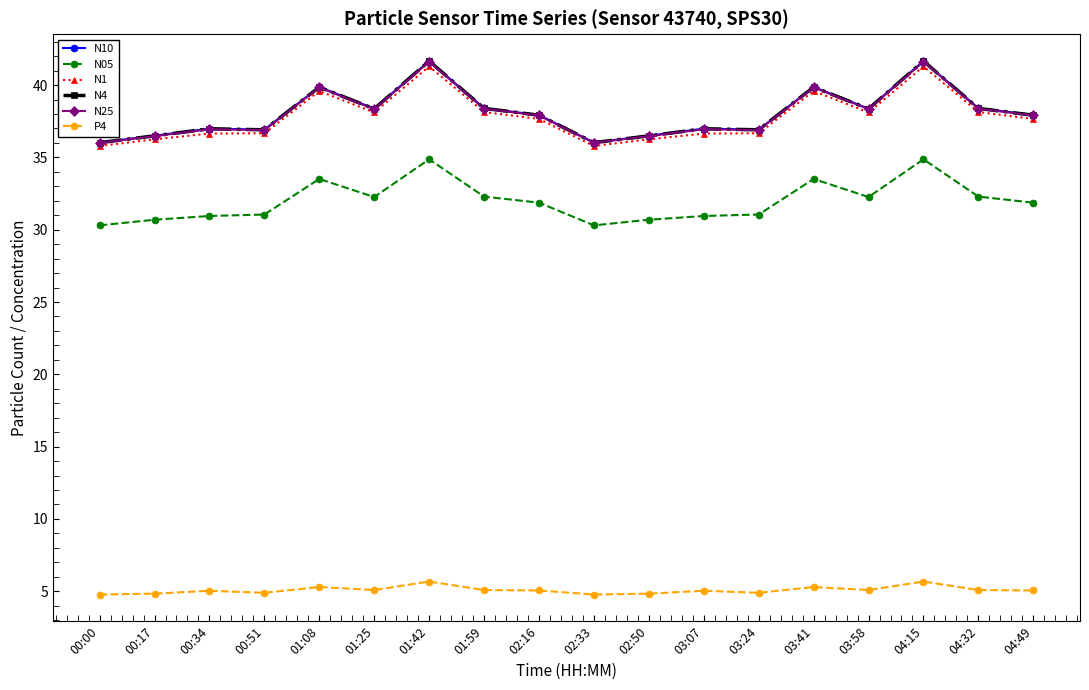

Does the chart display data point markers on the line(s)?

Yes